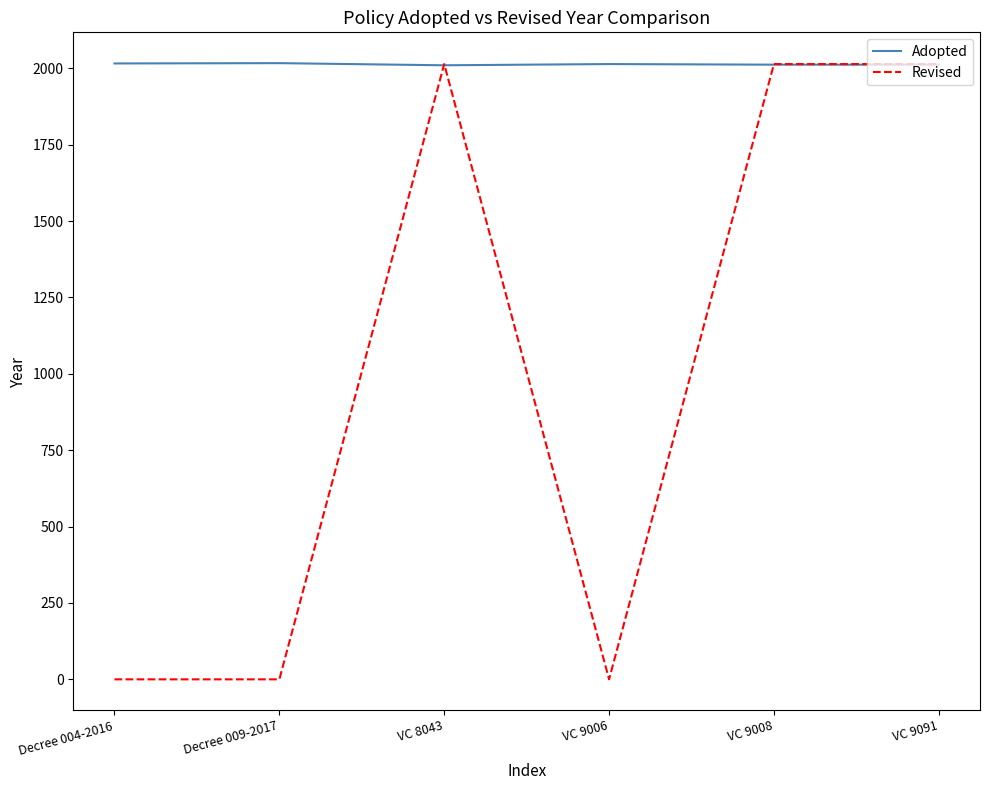

What position from the right is VC 9006?

3